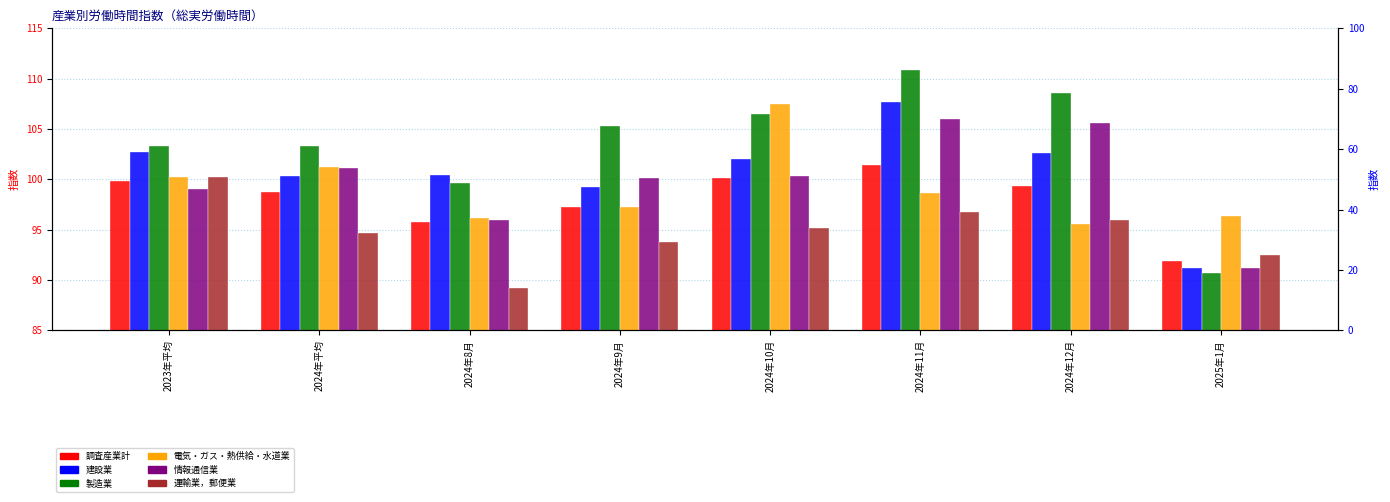

Reading right to left, extract all data points from this chart.

調査産業計: 91.9	99.3	101.4	100.1	97.3	95.8	98.7	99.8
建設業: 91.2	102.6	107.7	102.0	99.2	100.4	100.3	102.7
製造業: 90.7	108.6	110.9	106.5	105.3	99.6	103.3	103.3
電気・ガス・熱供給・水道業: 96.4	95.6	98.6	107.5	97.3	96.2	101.2	100.2
情報通信業: 91.2	105.6	106.0	100.3	100.1	96.0	101.1	99.0
運輸業，郵便業: 92.5	96.0	96.8	95.2	93.8	89.2	94.7	100.2